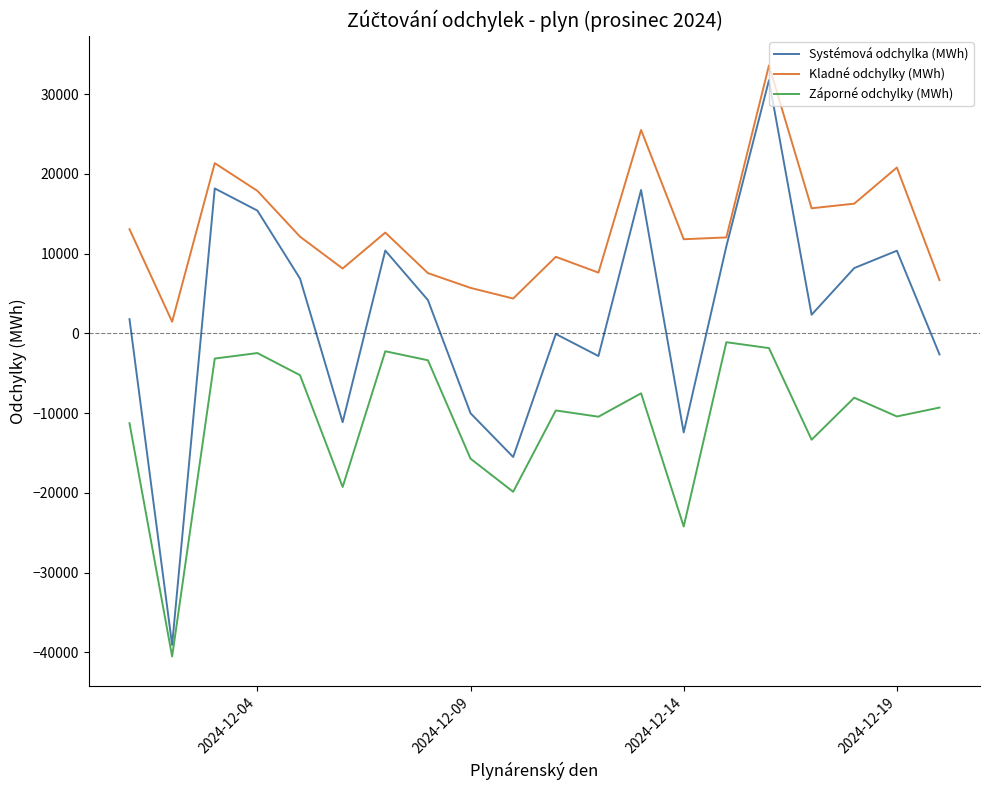

List the series in order of their peak value, highest first.

Kladné odchylky (MWh), Systémová odchylka (MWh), Záporné odchylky (MWh)